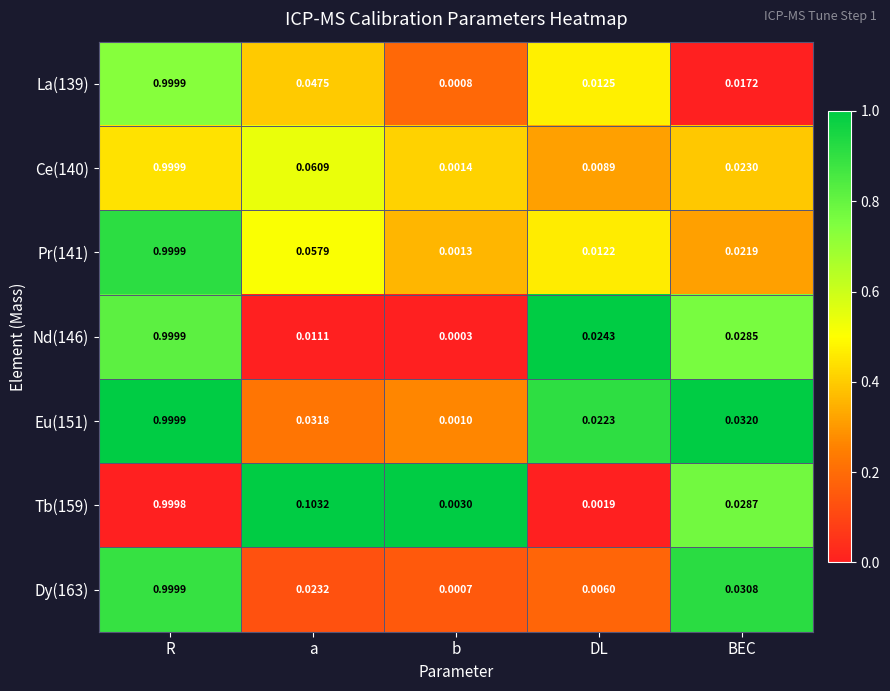

Which label corresponds to the largest value in the chart?

R